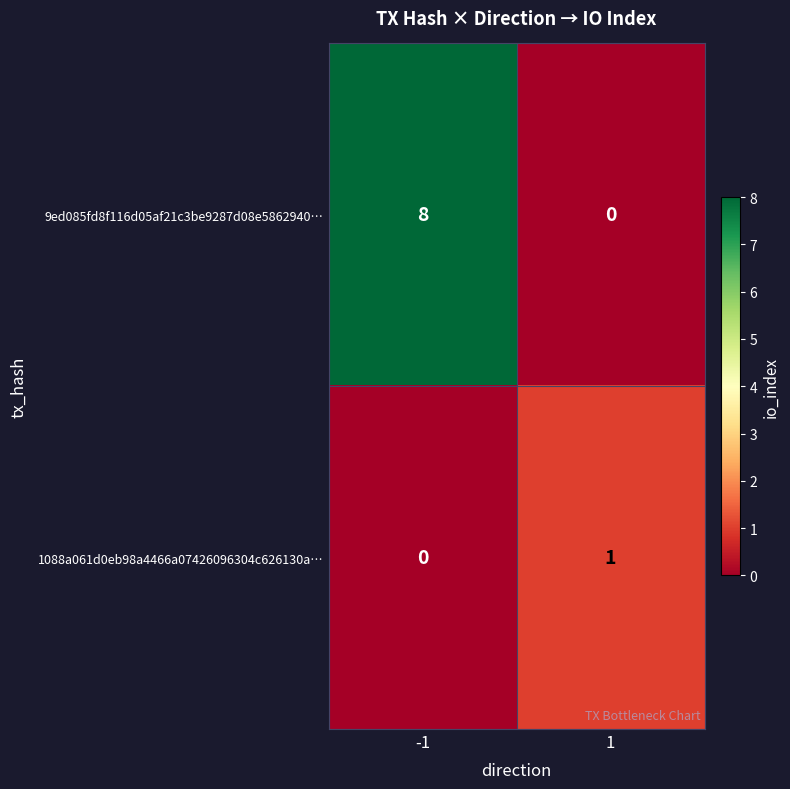

What is the difference between the highest and lowest values at -1?

8